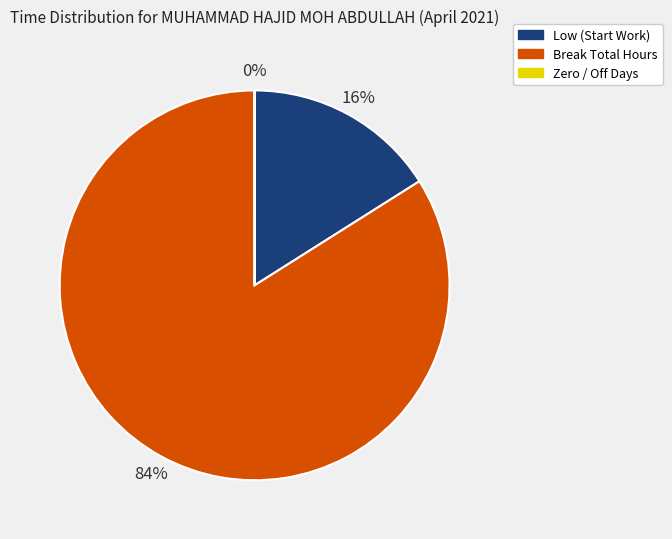

Does any single category account for the majority?

Yes